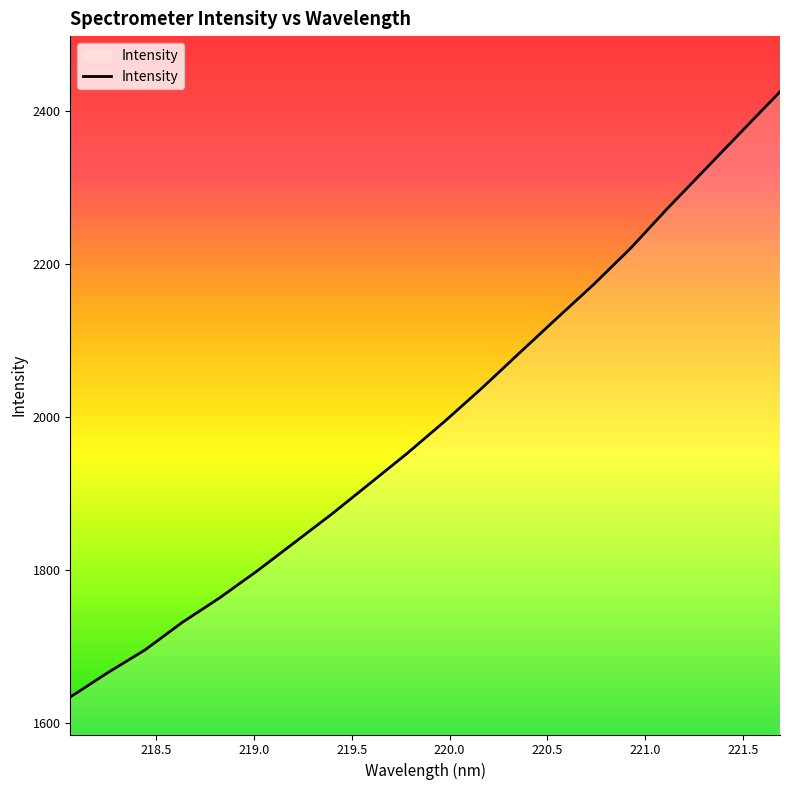

What is the average value?

1994.8